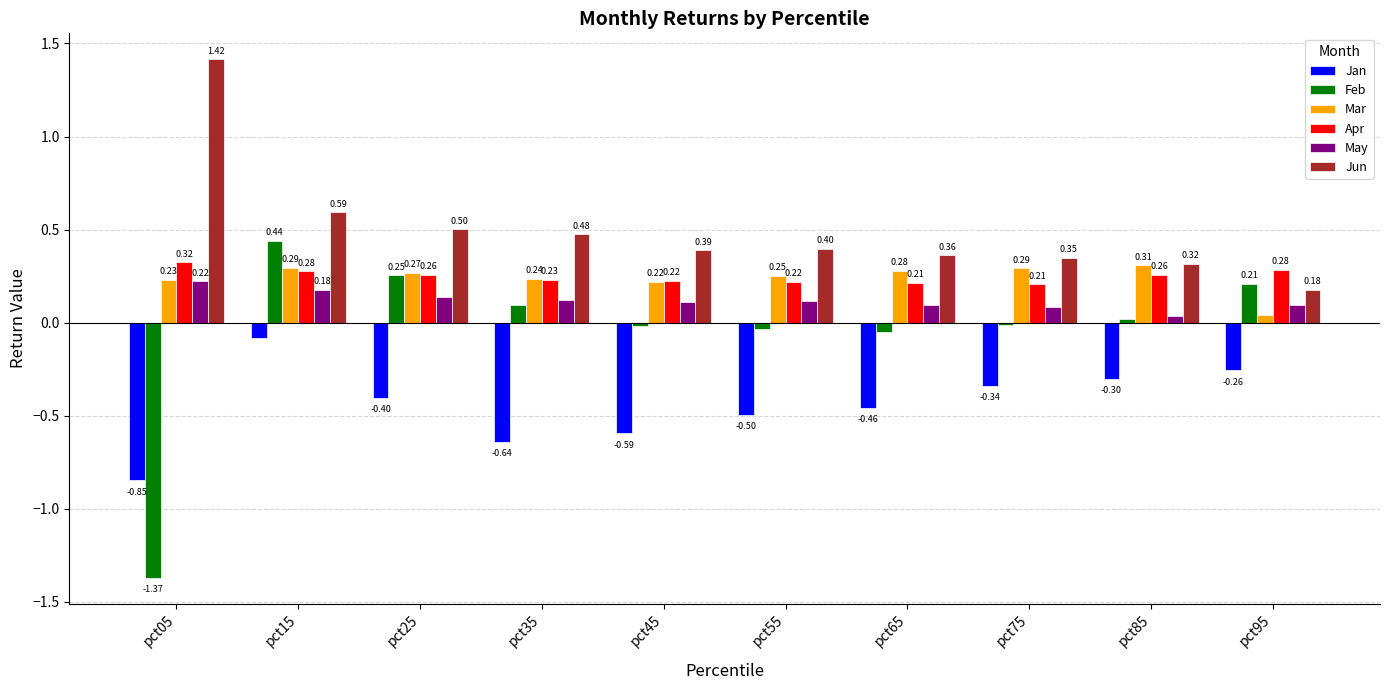

The Jun series shows 0.5 at pct35. True or false?

True